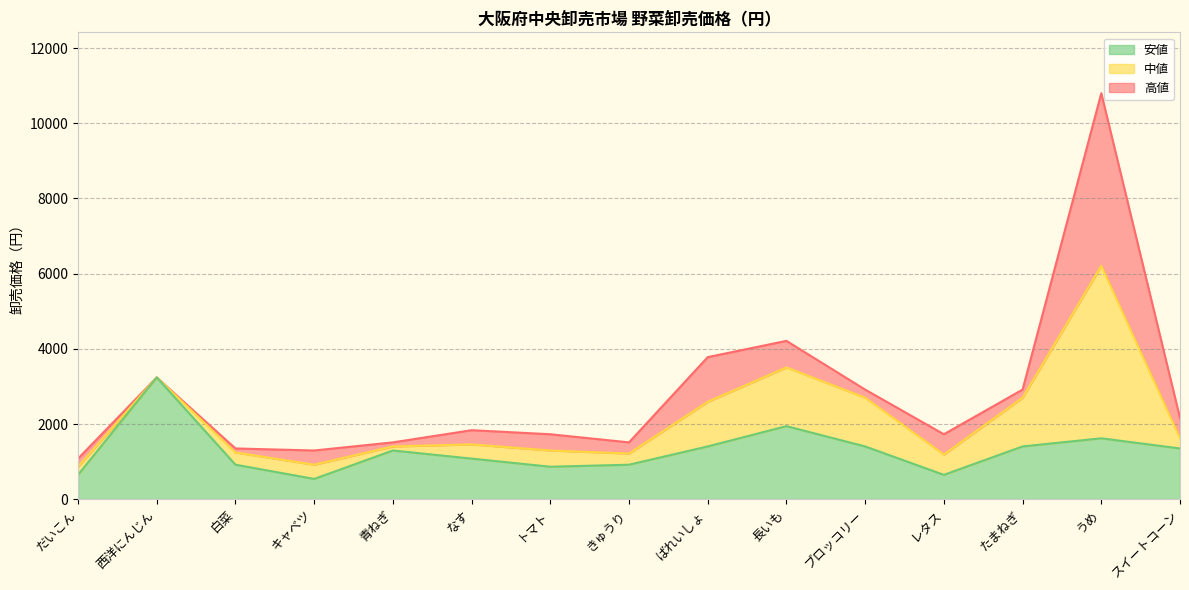

What is the minimum value for 中値?

864